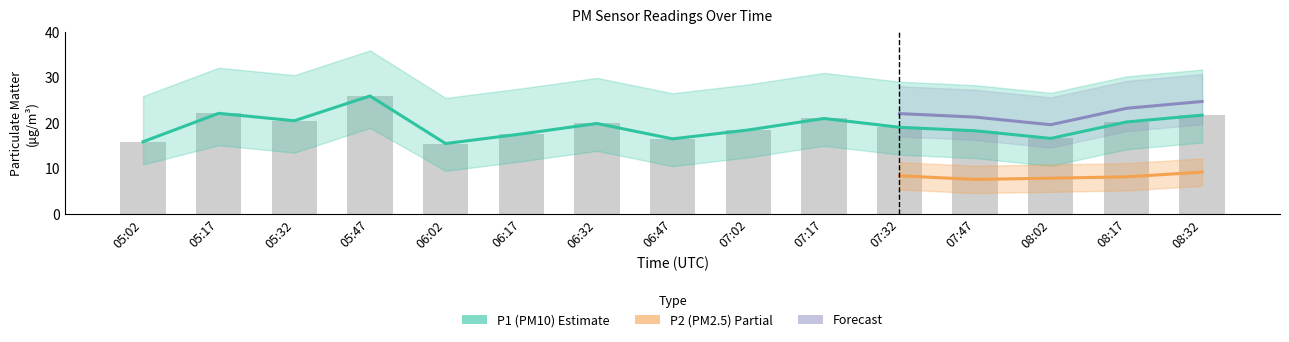

What is the change in value from 07:47 to 08:17?

+1.9